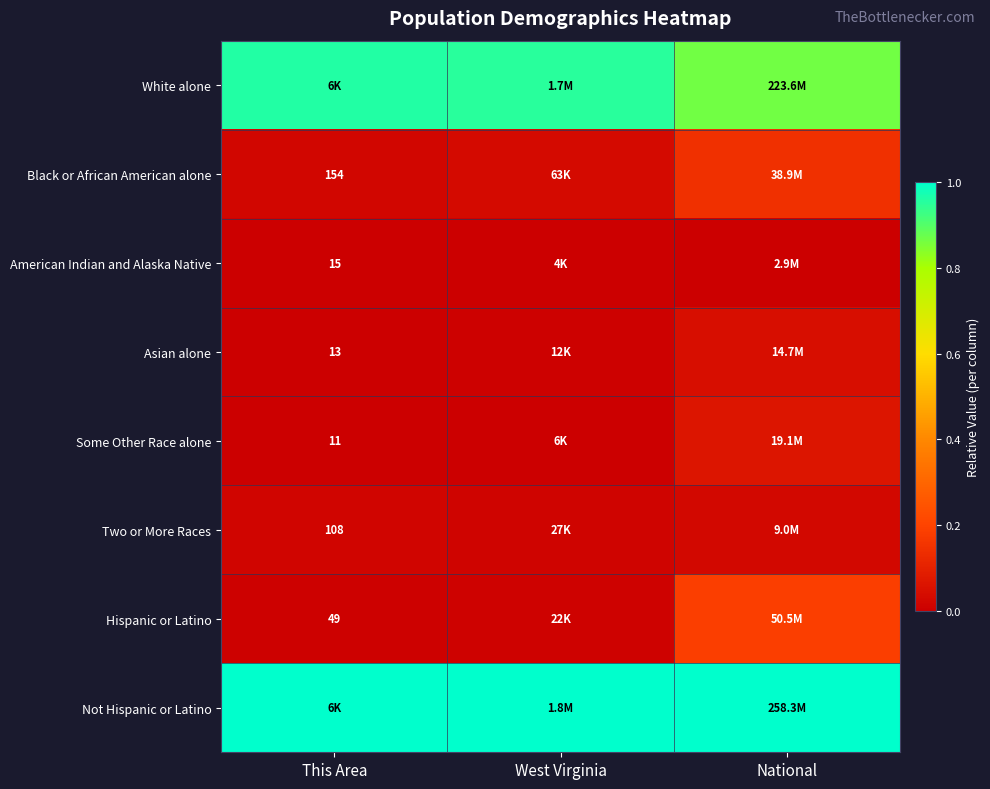

Which series changed the most between This Area and West Virginia?

Black or African American alone